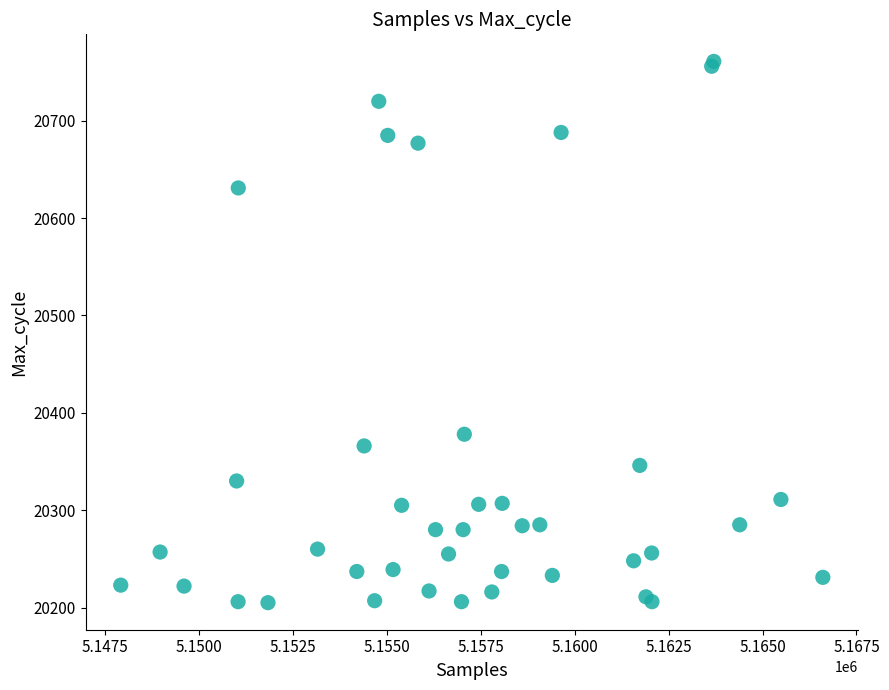

What Y value in the scatter plot is closest to 20483?

20378